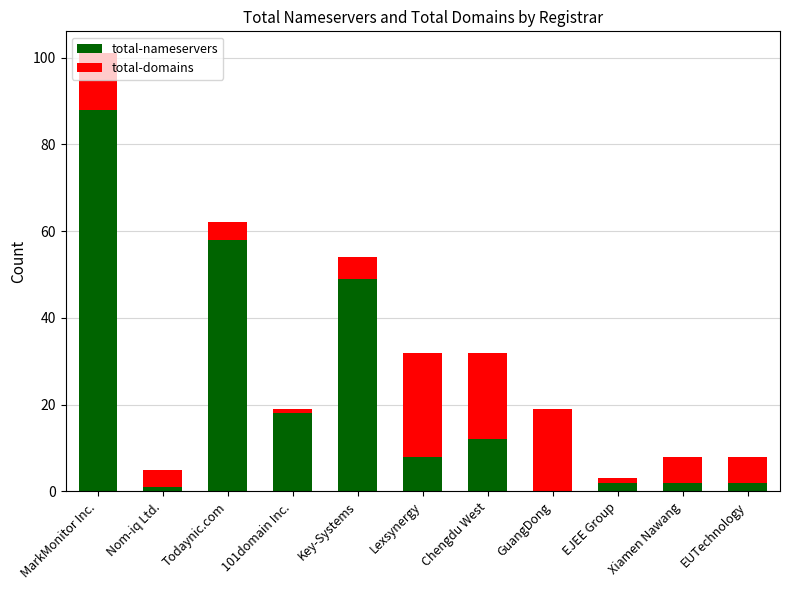

The total-nameservers series shows 26 at Todaynic.com. True or false?

False